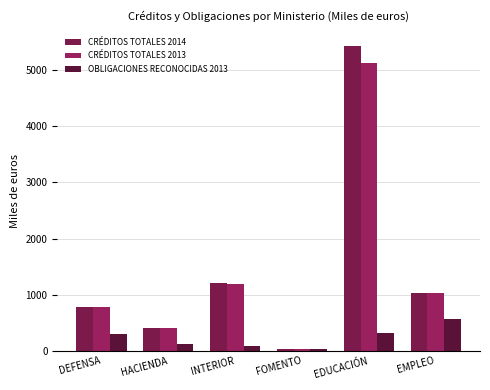

What is the value of the CRÉDITOS TOTALES 2014 bar at the 2nd from the left?

403